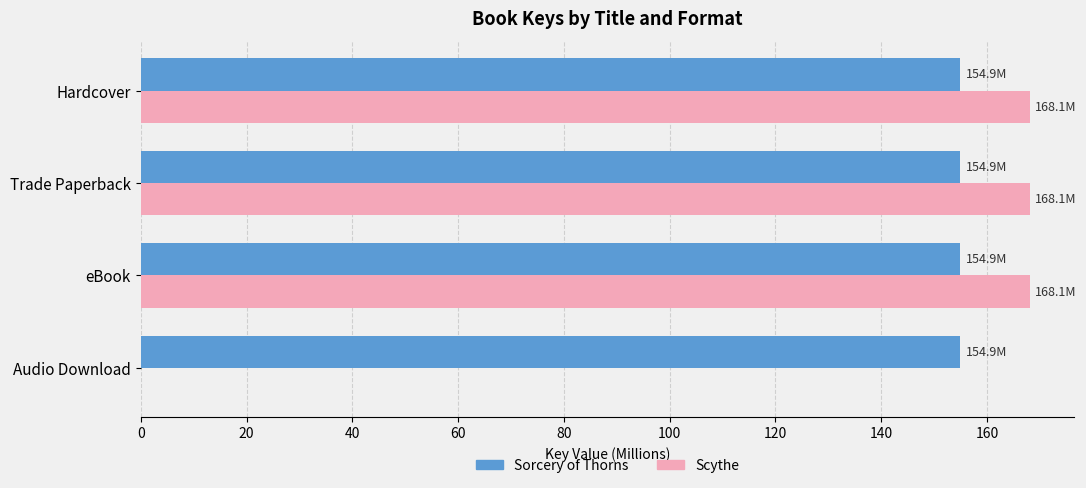

Rank the series by their average value, from highest to lowest.

Scythe, Sorcery of Thorns